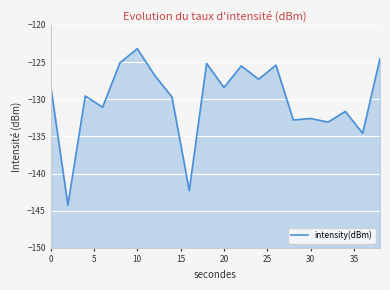

How many data points are above -128?

8